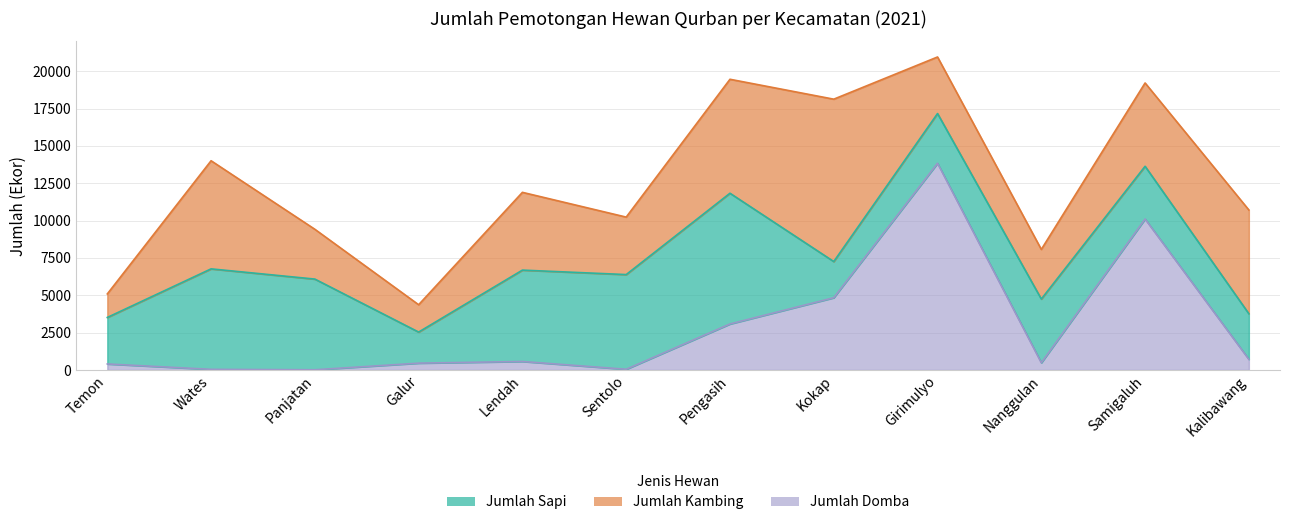

Which label corresponds to the largest value in the chart?

Girimulyo